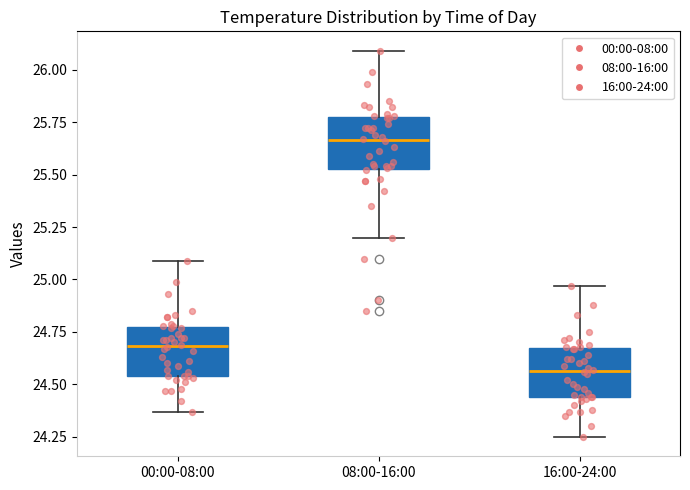

Which box has the highest median line?

08:00-16:00